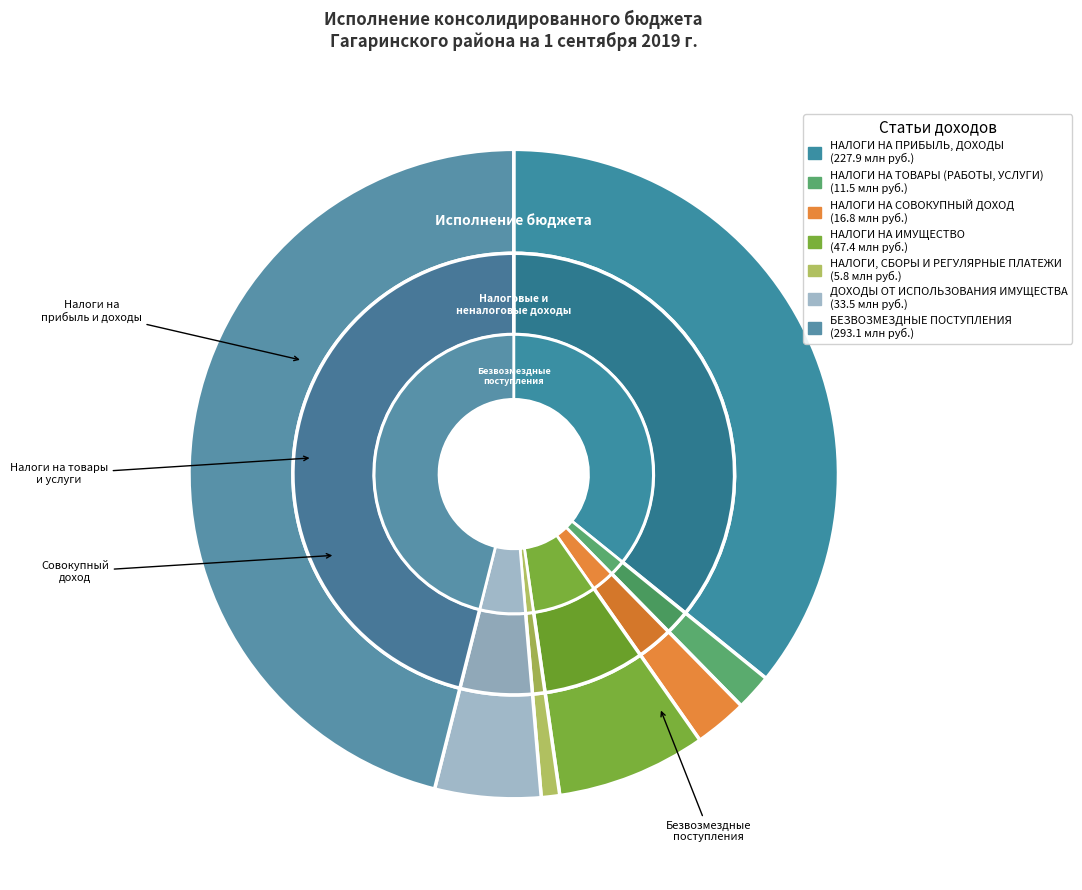

What portion of the pie excludes НАЛОГИ, СБОРЫ И РЕГУЛЯРНЫЕ ПЛАТЕЖИ?

99.1%